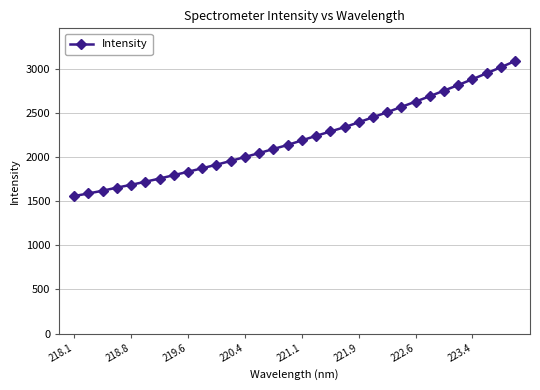

True or false: there are more than 0 points higher than both neighbors.

False